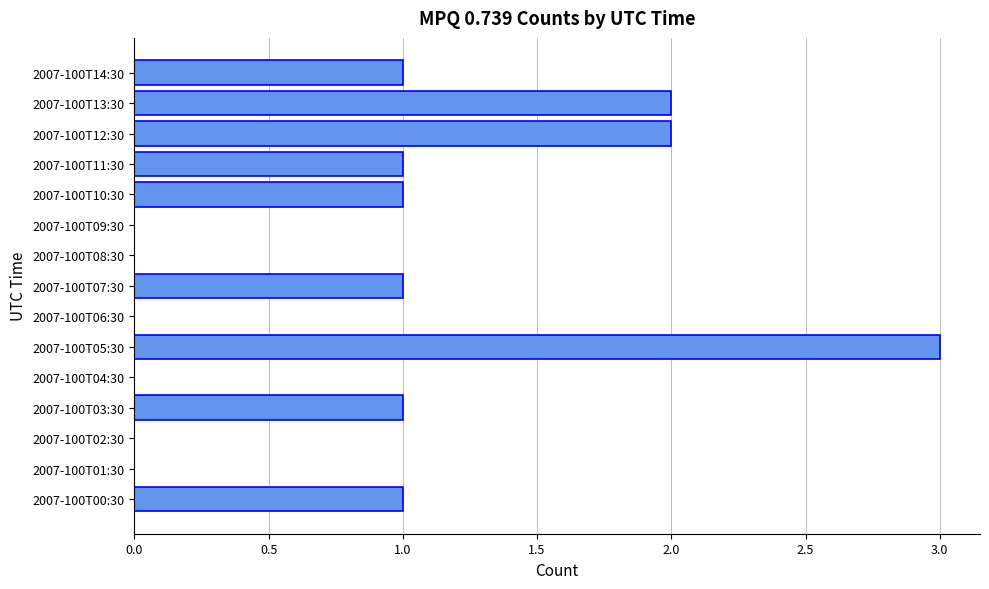

What is the ratio of the value at 2007-100T05:30 to the value at 2007-100T14:30?

3.0